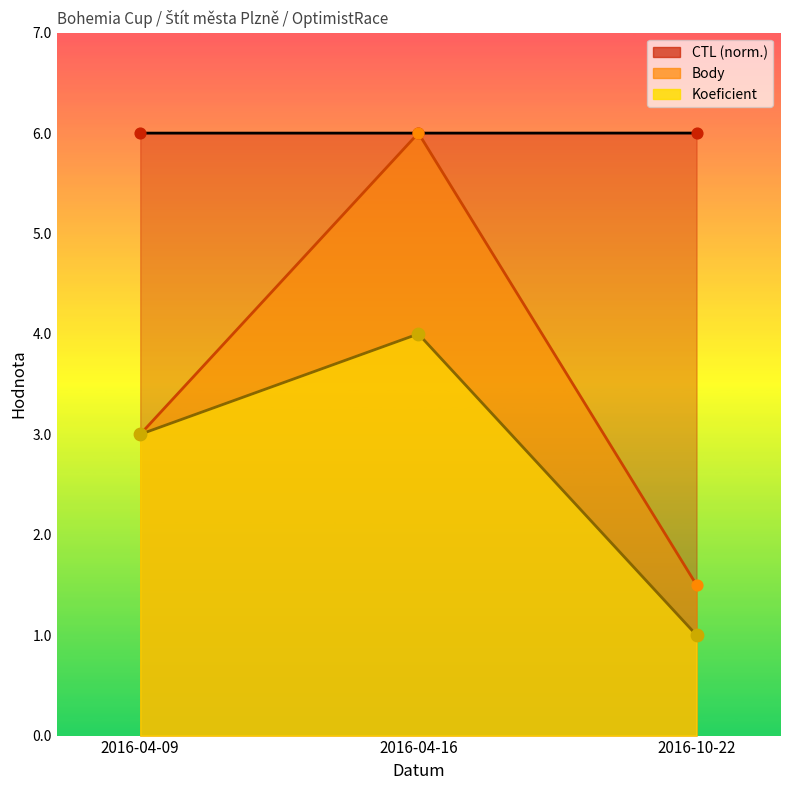

What is the total value across all series at 2016-10-22?

8.5